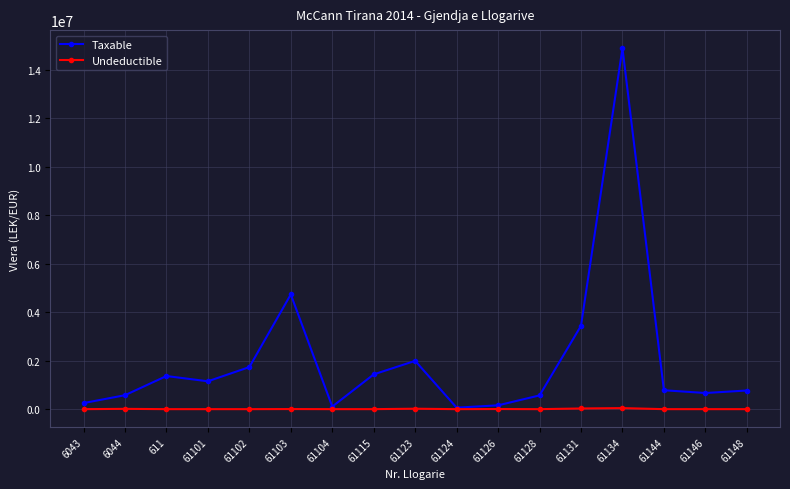

Rank the series by their average value, from highest to lowest.

Taxable, Undeductible